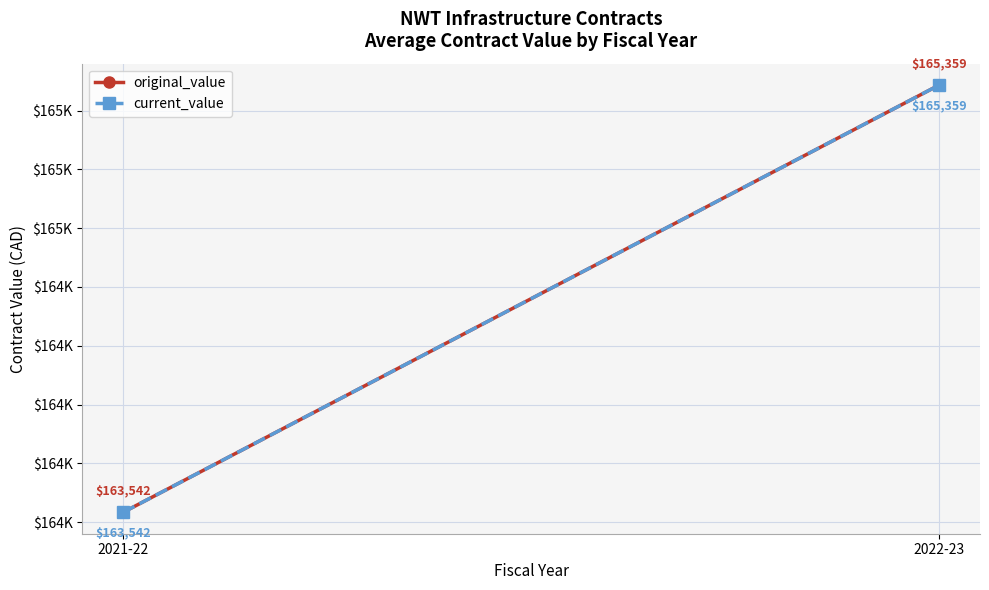

Which series has the largest range (max minus min)?

original_value